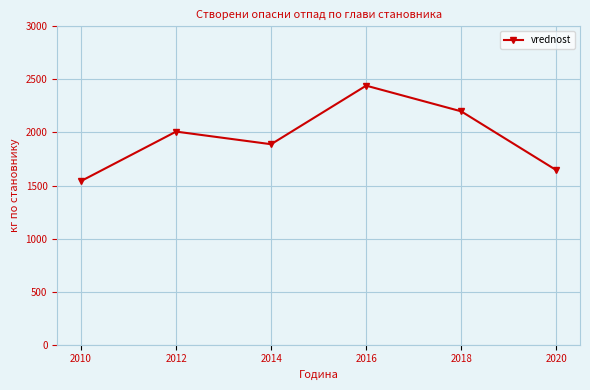

What is the minimum value shown in the chart?

1542